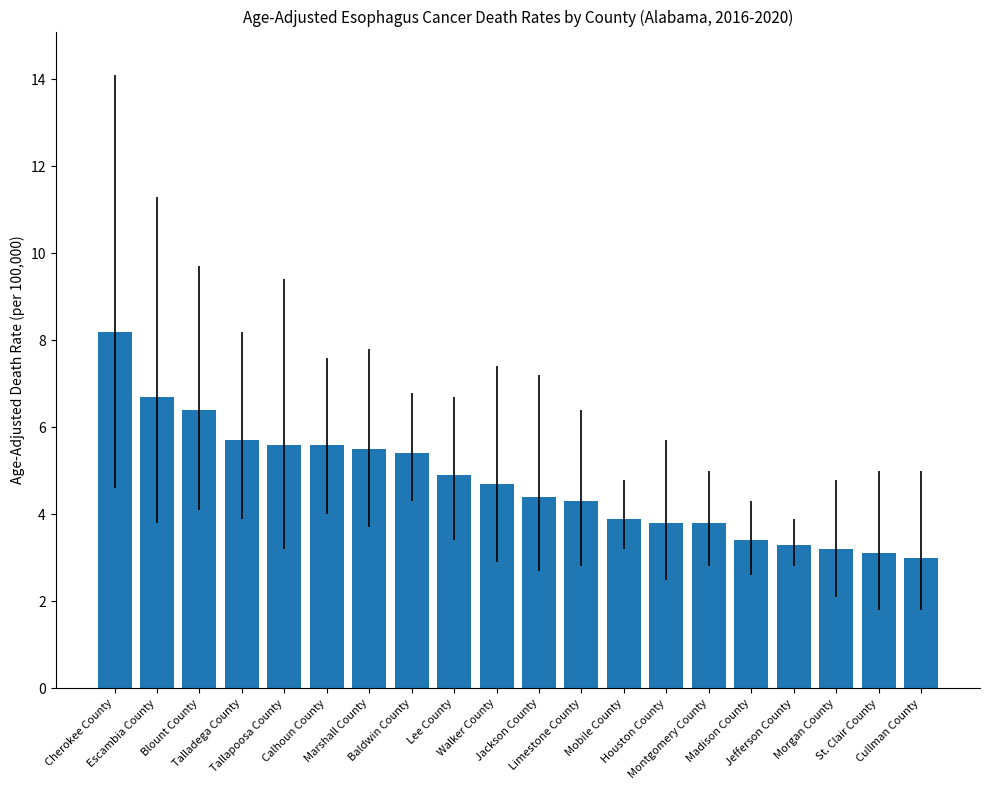

Reading right to left, what are all the values shown in this chart?

Cullman County=3.0	St. Clair County=3.1	Morgan County=3.2	Jefferson County=3.3	Madison County=3.4	Montgomery County=3.8	Houston County=3.8	Mobile County=3.9	Limestone County=4.3	Jackson County=4.4	Walker County=4.7	Lee County=4.9	Baldwin County=5.4	Marshall County=5.5	Calhoun County=5.6	Tallapoosa County=5.6	Talladega County=5.7	Blount County=6.4	Escambia County=6.7	Cherokee County=8.2